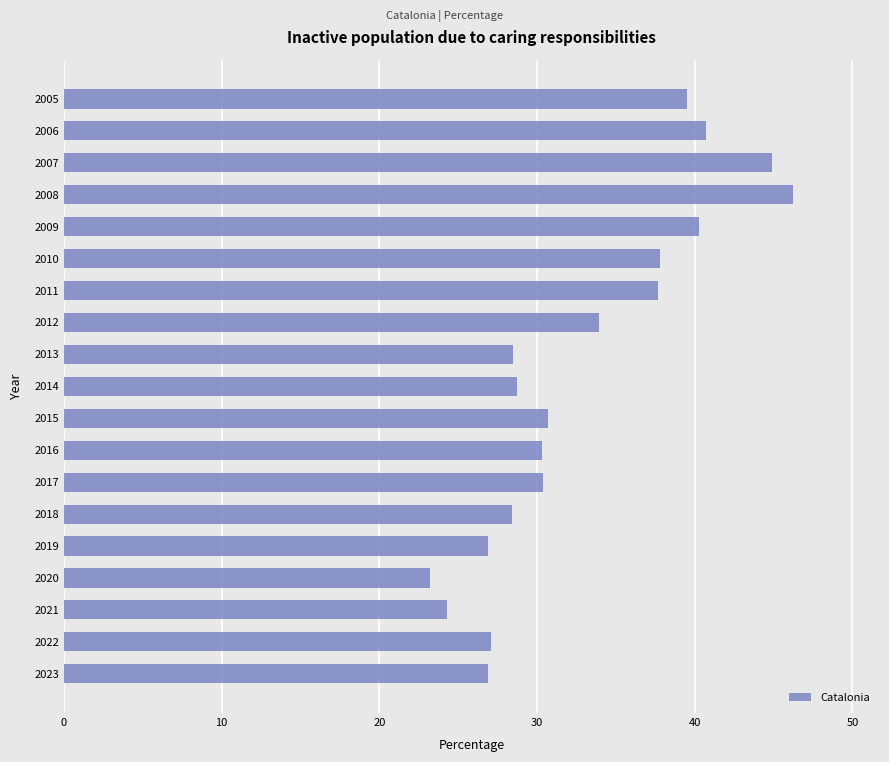

Approximately how many times larger is the value at 2012 compared to 2006?

0.8